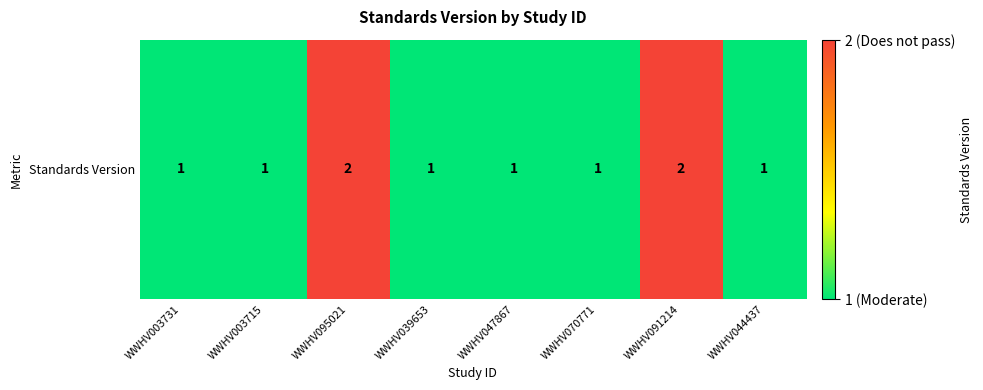

Read the value at WWHV047867.

1